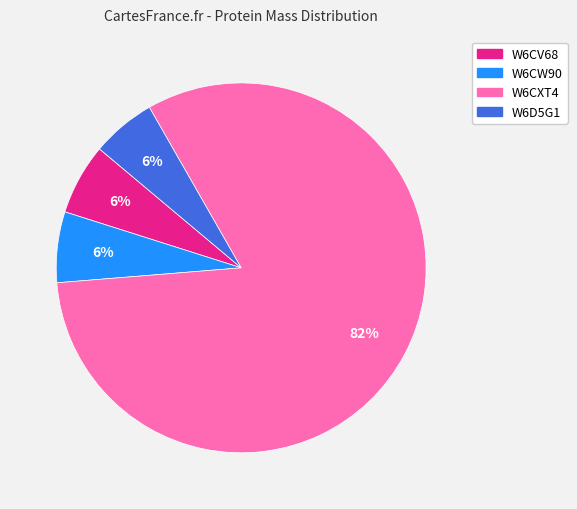

Combined, do W6CV68 and W6D5G1 account for over 50%?

No